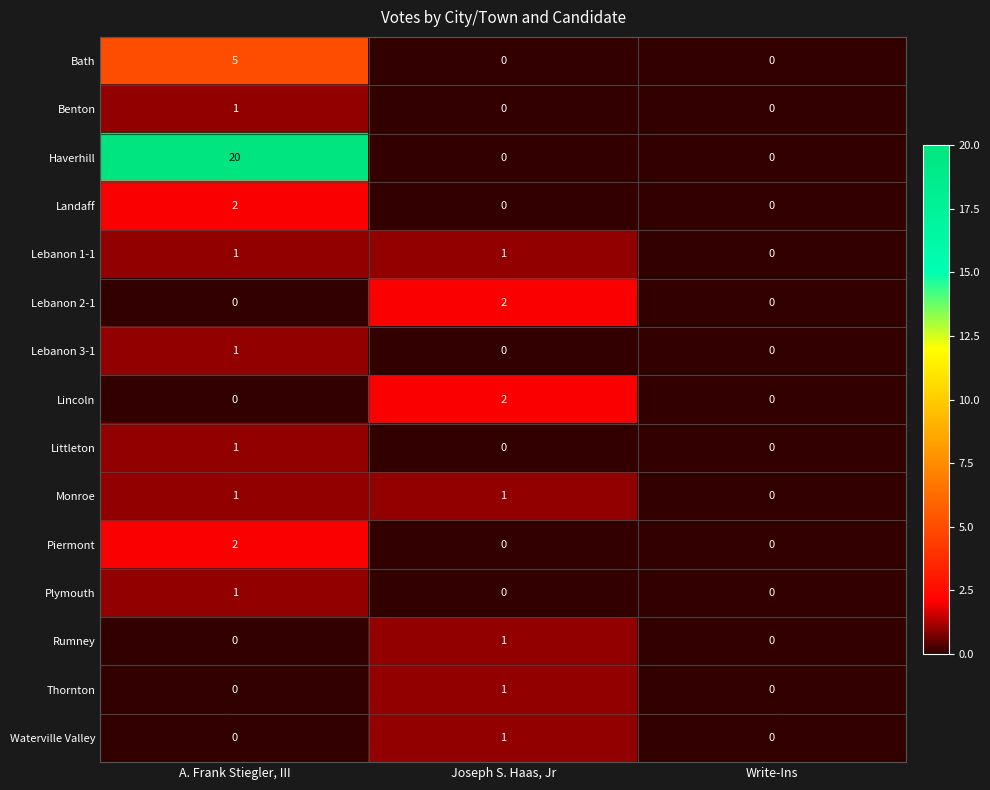

Which series has the largest range (max minus min)?

Haverhill